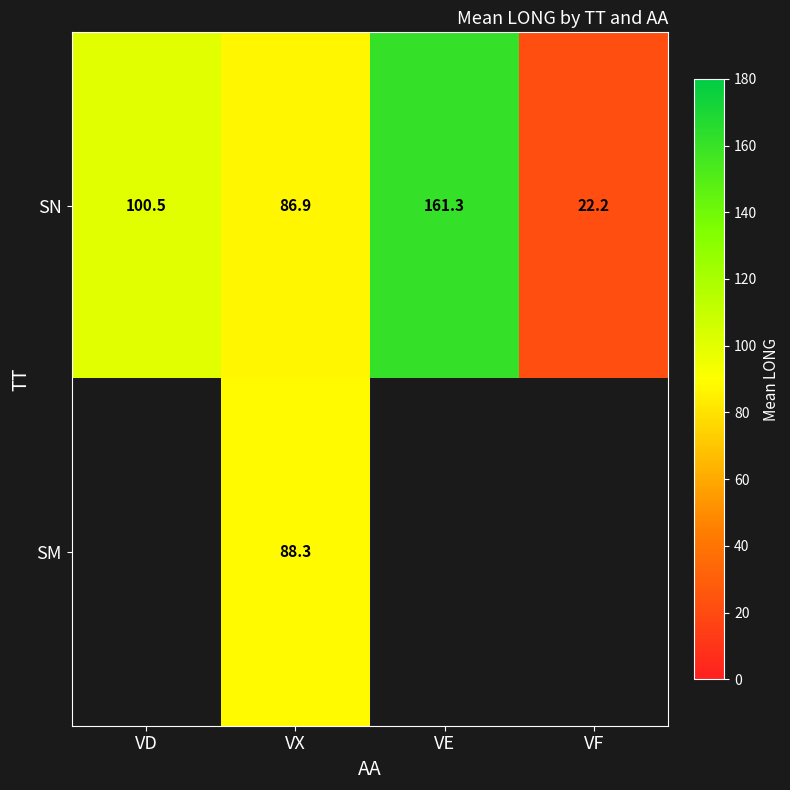

At which label does SN reach its peak?

VE